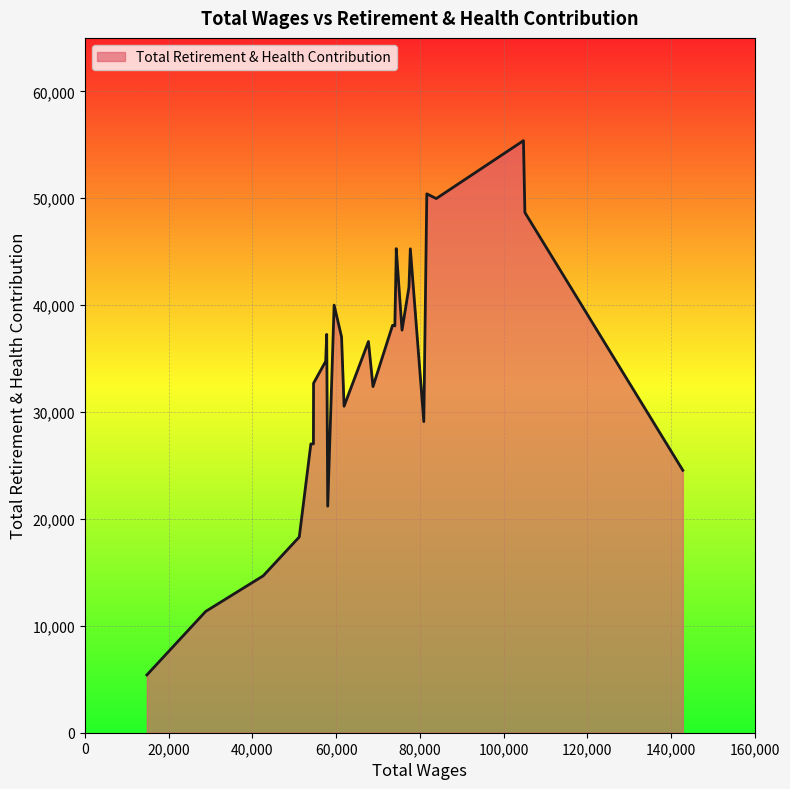

What is the maximum value shown in the chart?

55387